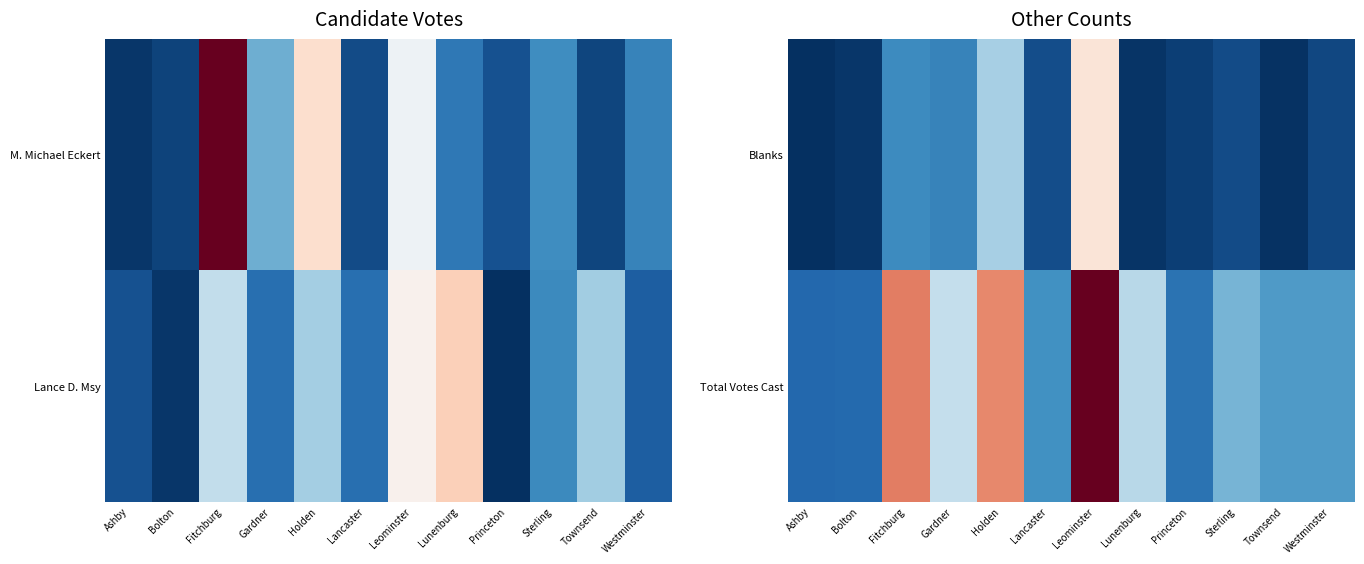

Where is Total Votes Cast nearest to the value 1371?

Gardner